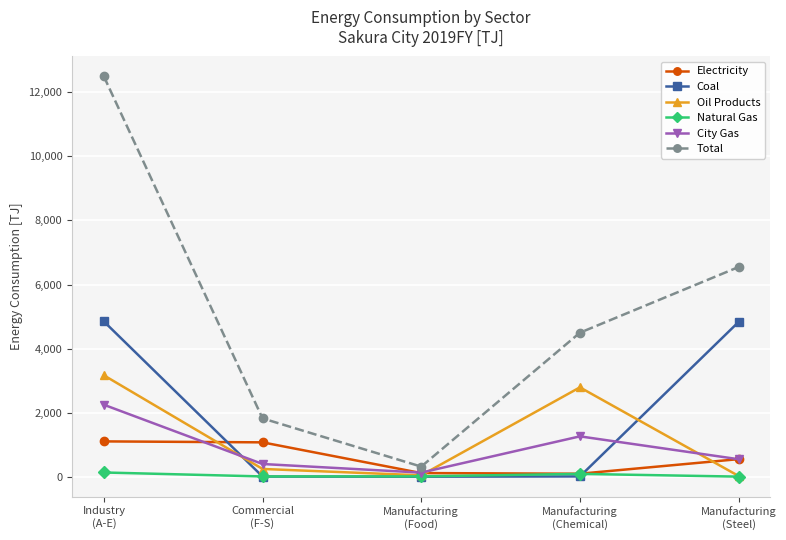

How many interior local valleys does the Electricity series have?

1